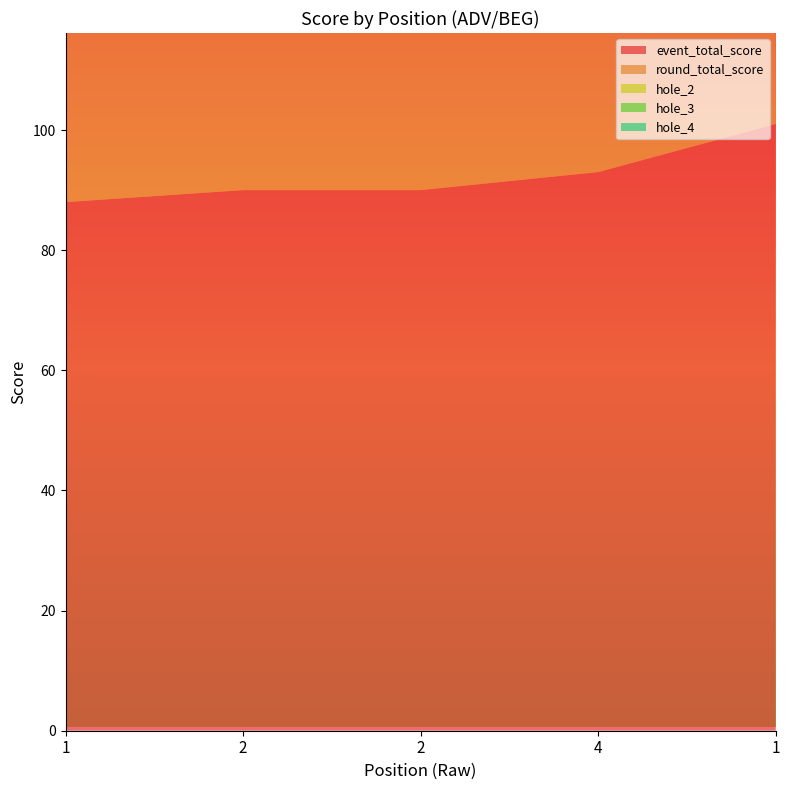

List the labels in order of hole_3 value, largest first.

4, 2, 2, 1, 1